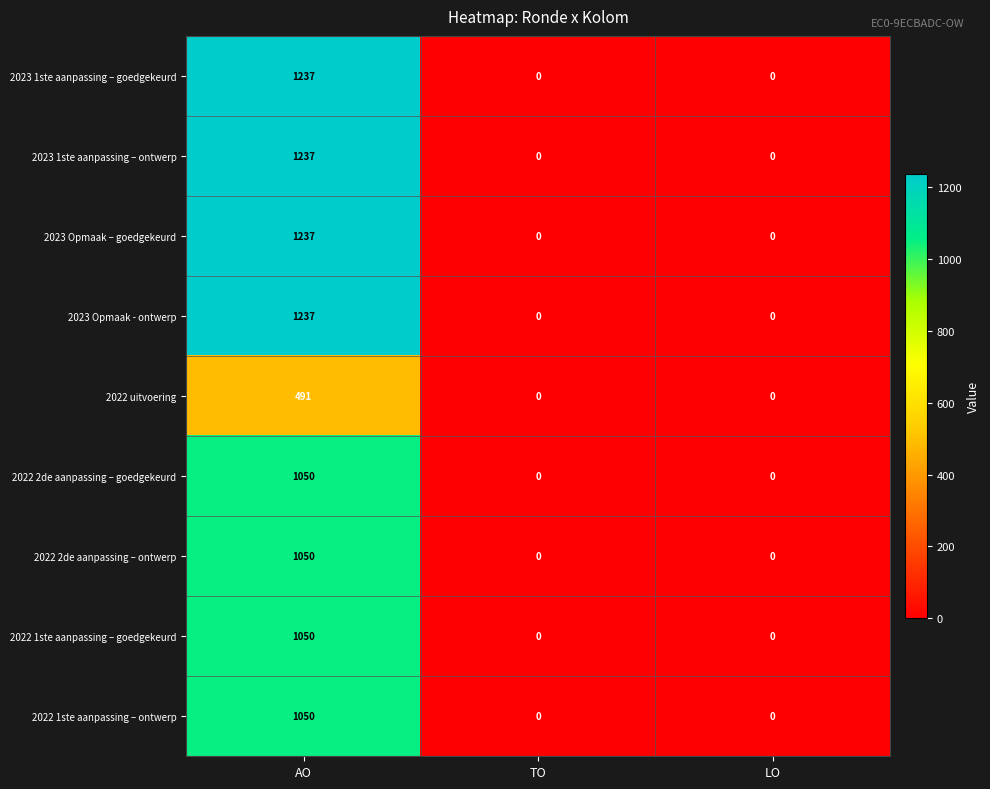

What is the sum of the 2022 2de aanpassing – ontwerp values at AO and TO?

1050